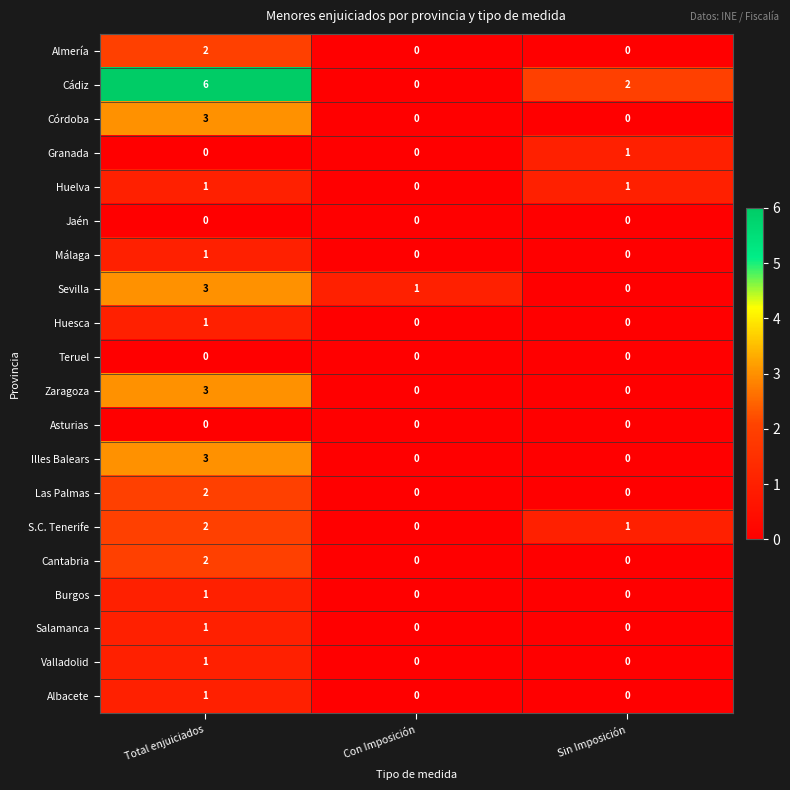

Which series changed the most between Con Imposición and Sin Imposición?

Cádiz